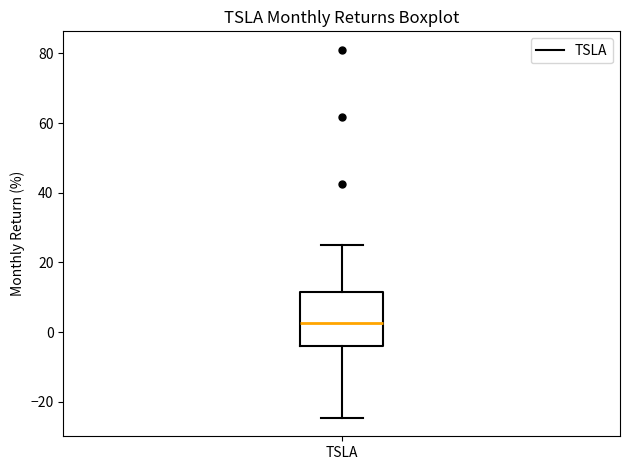

Read this box plot against the y-axis: the position of the median line, the range covered by the box, and the ends of both whiskers. The values are not printed on the chart, so give them approximately, as read against the axis.

median 2, box -4 to 12, whiskers -24 to 26